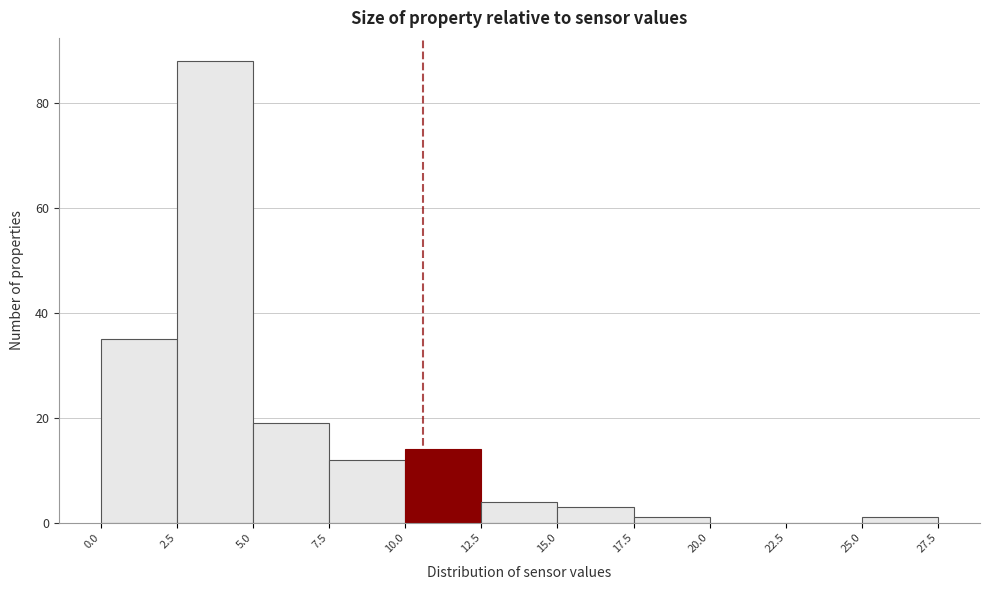

What is the height of the bar covering 0.0 to 2.5 on the x-axis? The values are not printed on the chart, so give them approximately, as read against the axis.

36